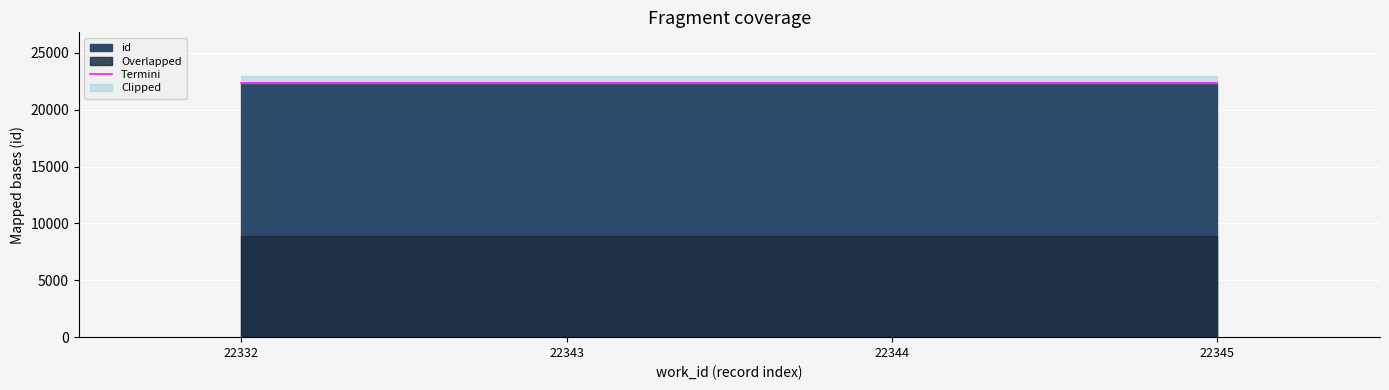

True or false: Termini has more than 1 points higher than both neighbors.

False